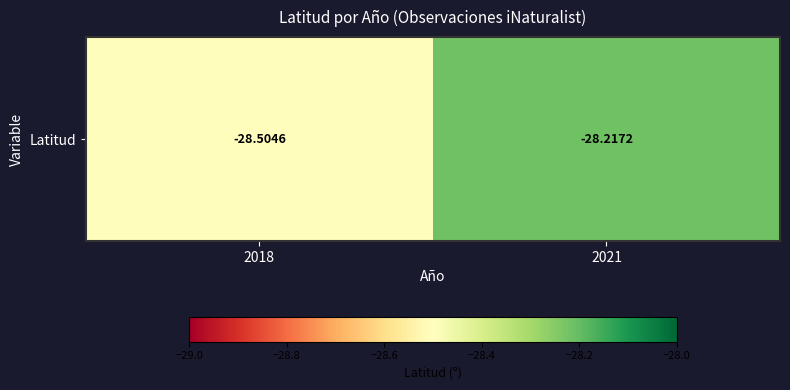

Reading left to right, transcribe all the data shown in this chart.

-28.5	-28.2